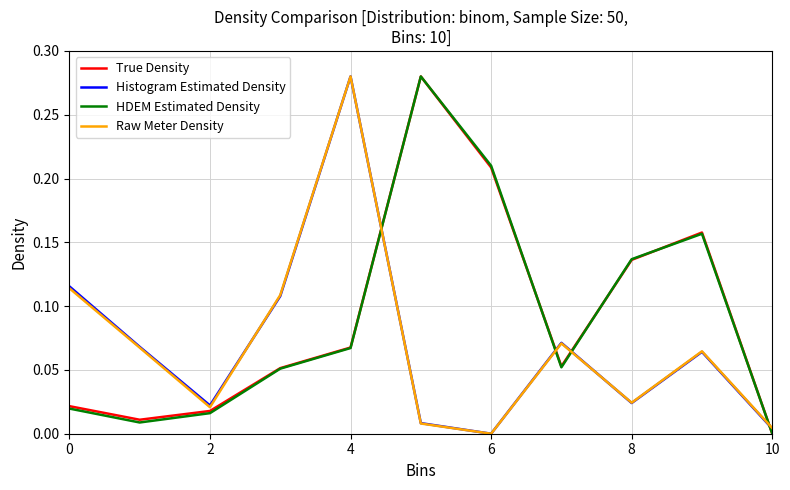

True or false: HDEM Estimated Density and Raw Meter Density cross at least once.

True